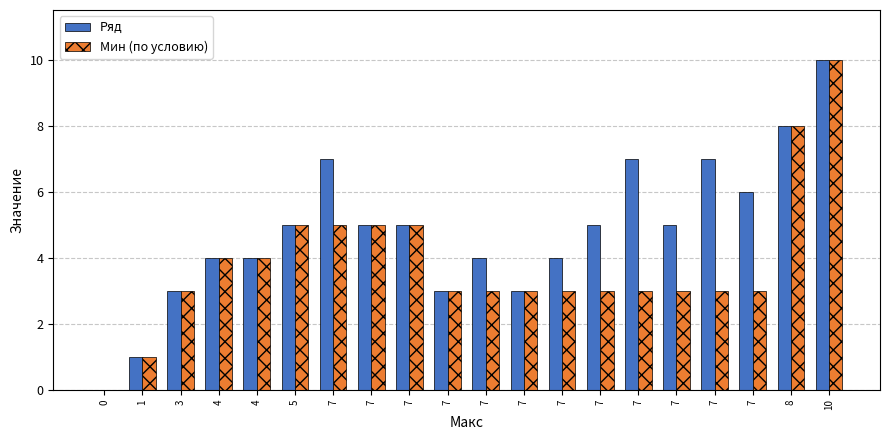

Which series has the largest range (max minus min)?

Ряд